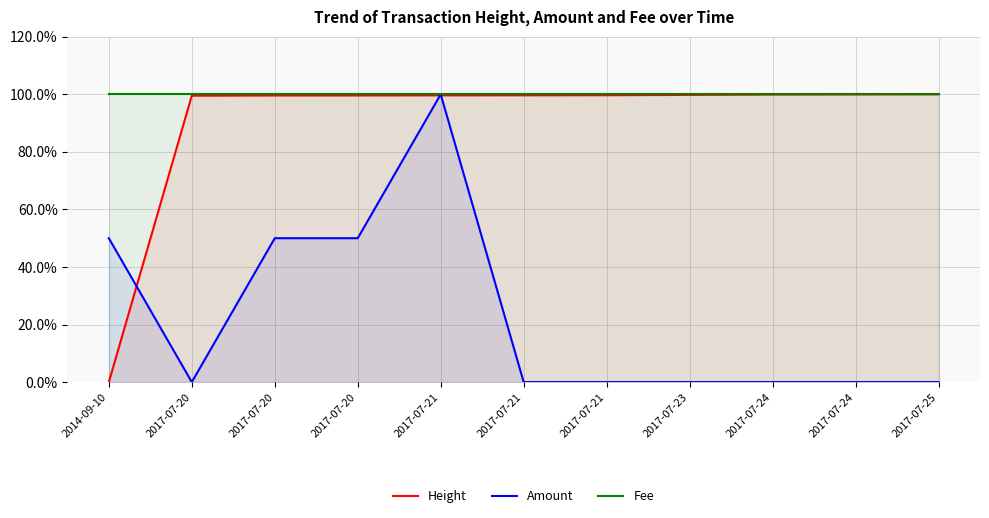

At which category does the chart reach its peak across all series?

2017-07-25